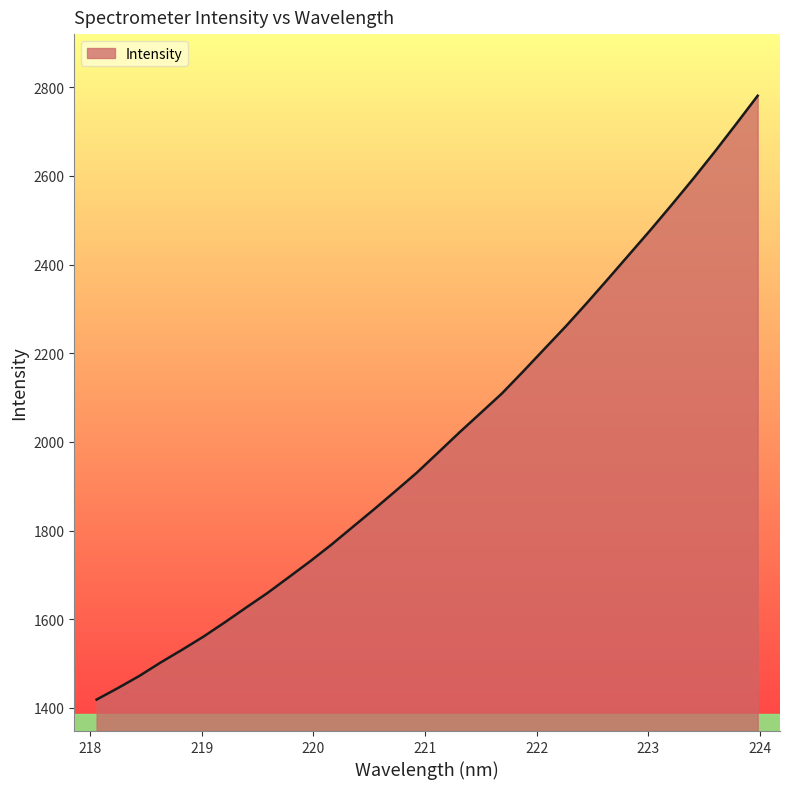

What is the maximum value shown in the chart?

2781.0